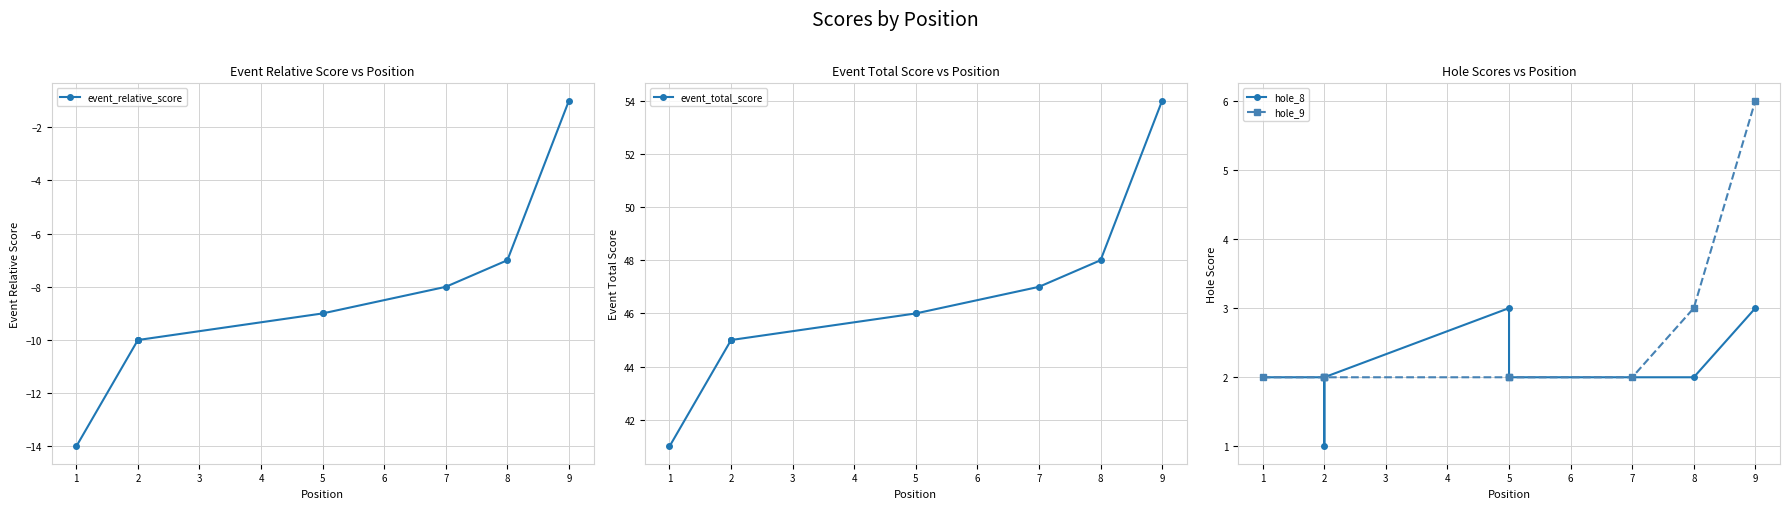

List the series in order of their peak value, highest first.

event_total_score, hole_9, hole_8, event_relative_score